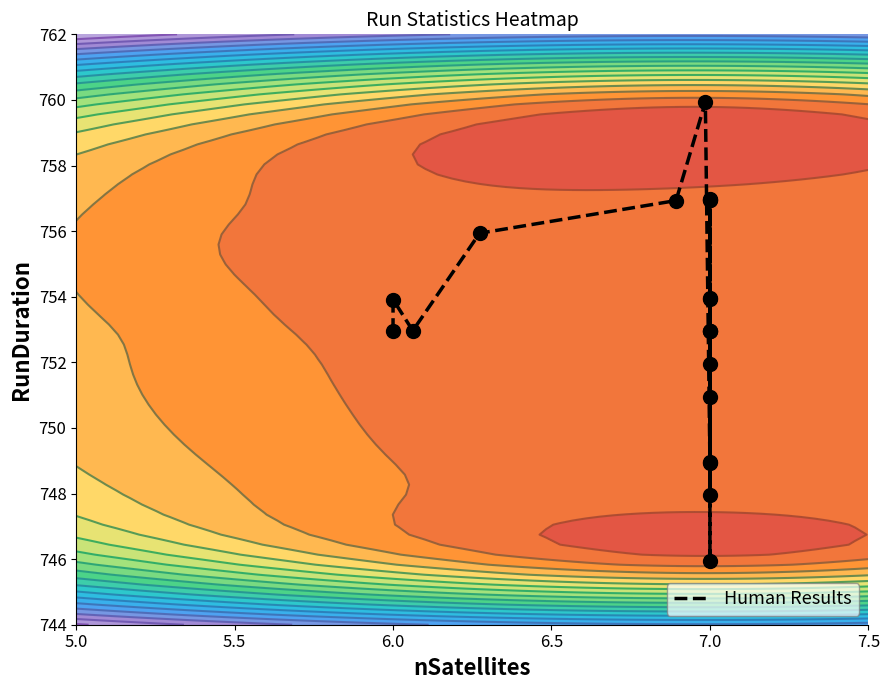

What is the average value?

753.2